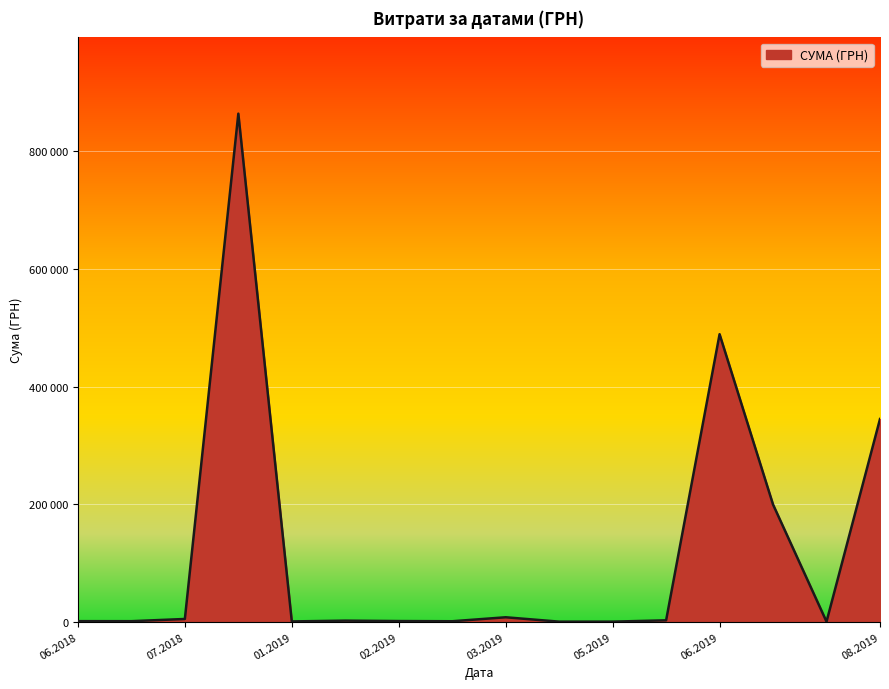

Which label corresponds to the smallest value in the chart?

12.03.2019